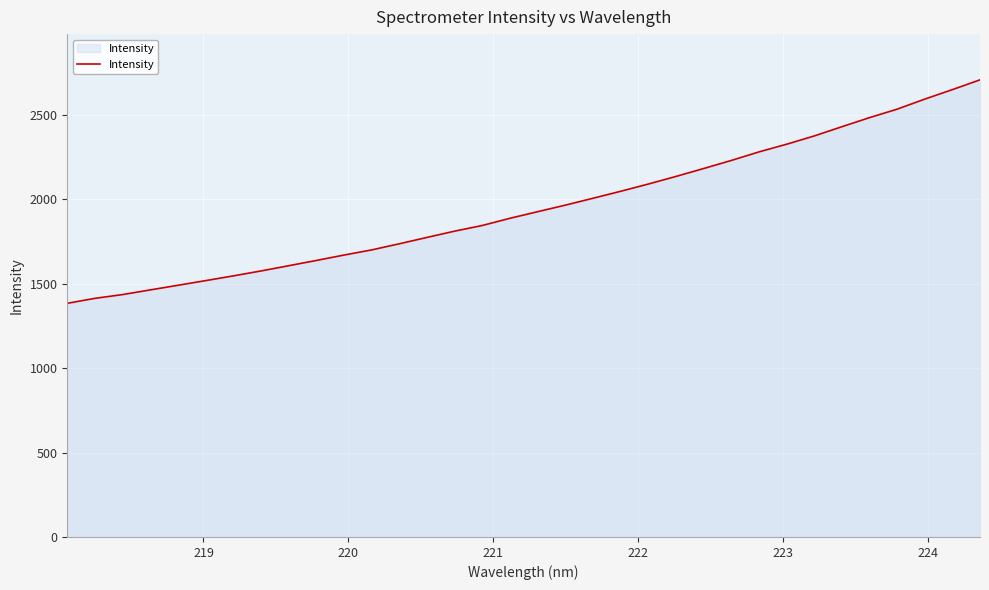

What is the difference between the maximum and minimum values?

1323.2